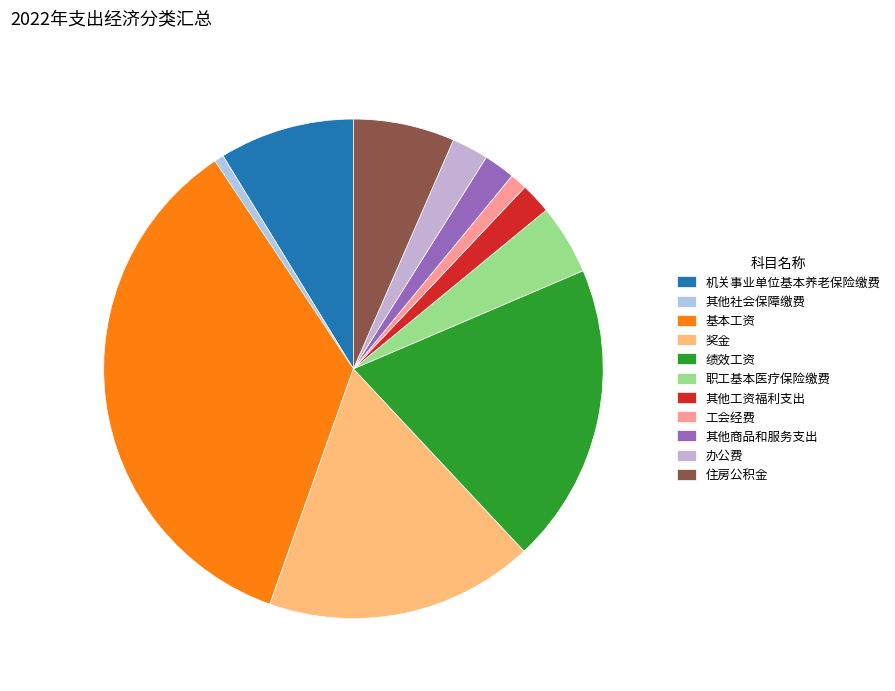

How many slices are in this pie chart?

11